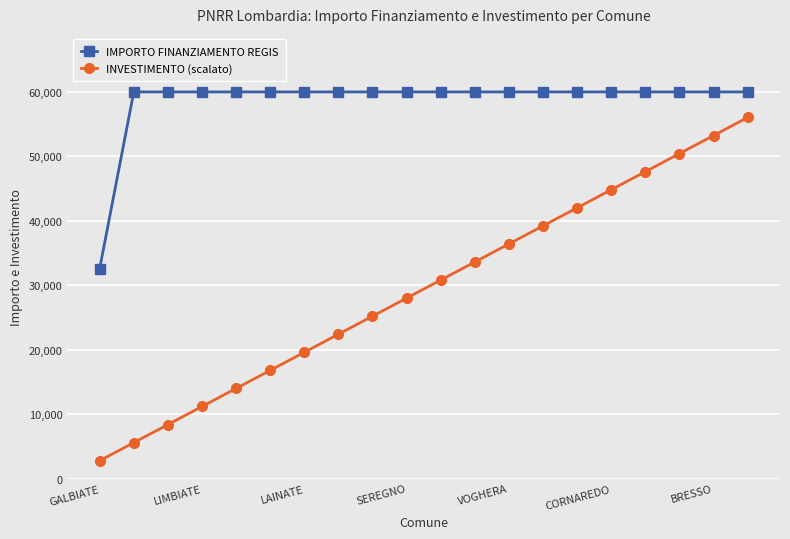

What is the difference between the second highest and second lowest values in the INVESTIMENTO (scalato) series?

47600